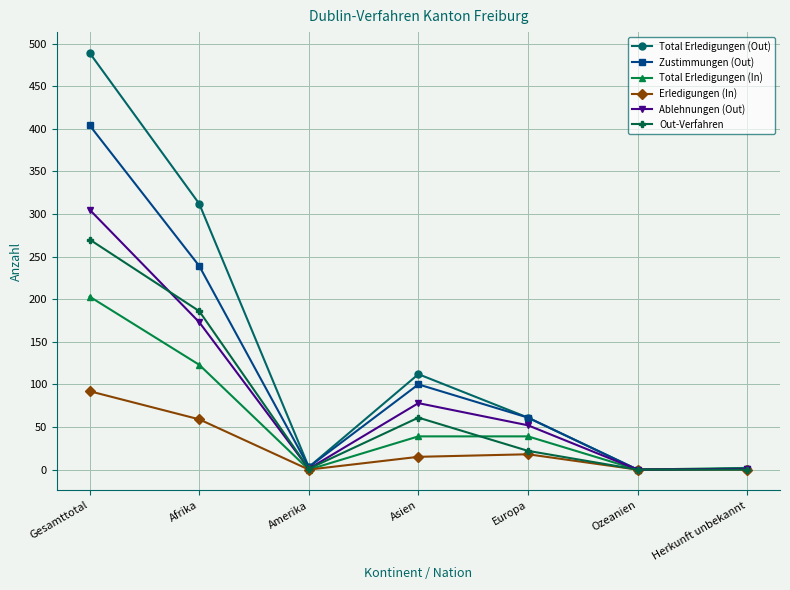

What is the difference between the maximum and minimum values in the Zustimmungen (Out) series?

404